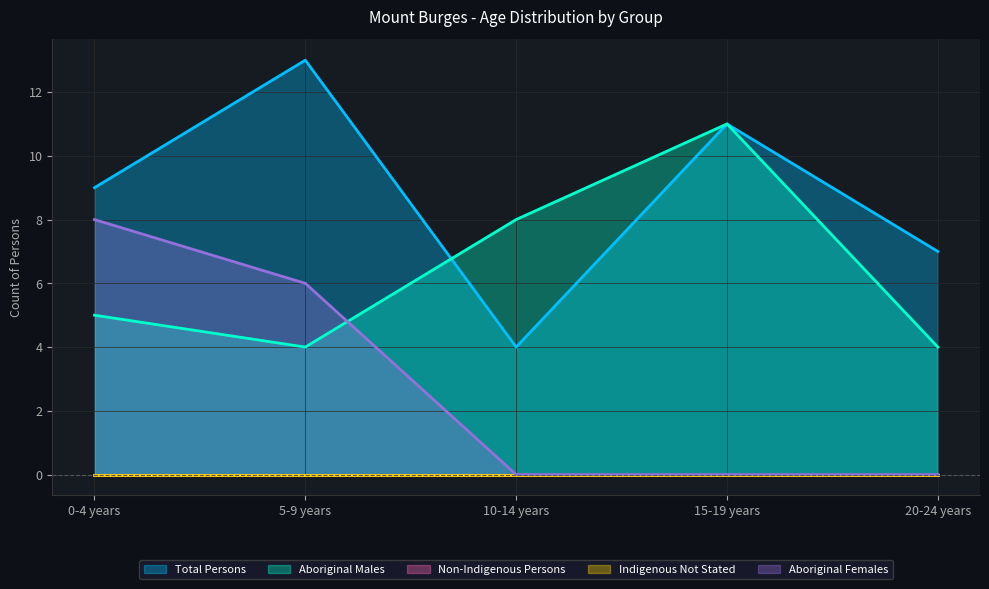

Which series changed the most between 10-14 years and 20-24 years?

Aboriginal Males